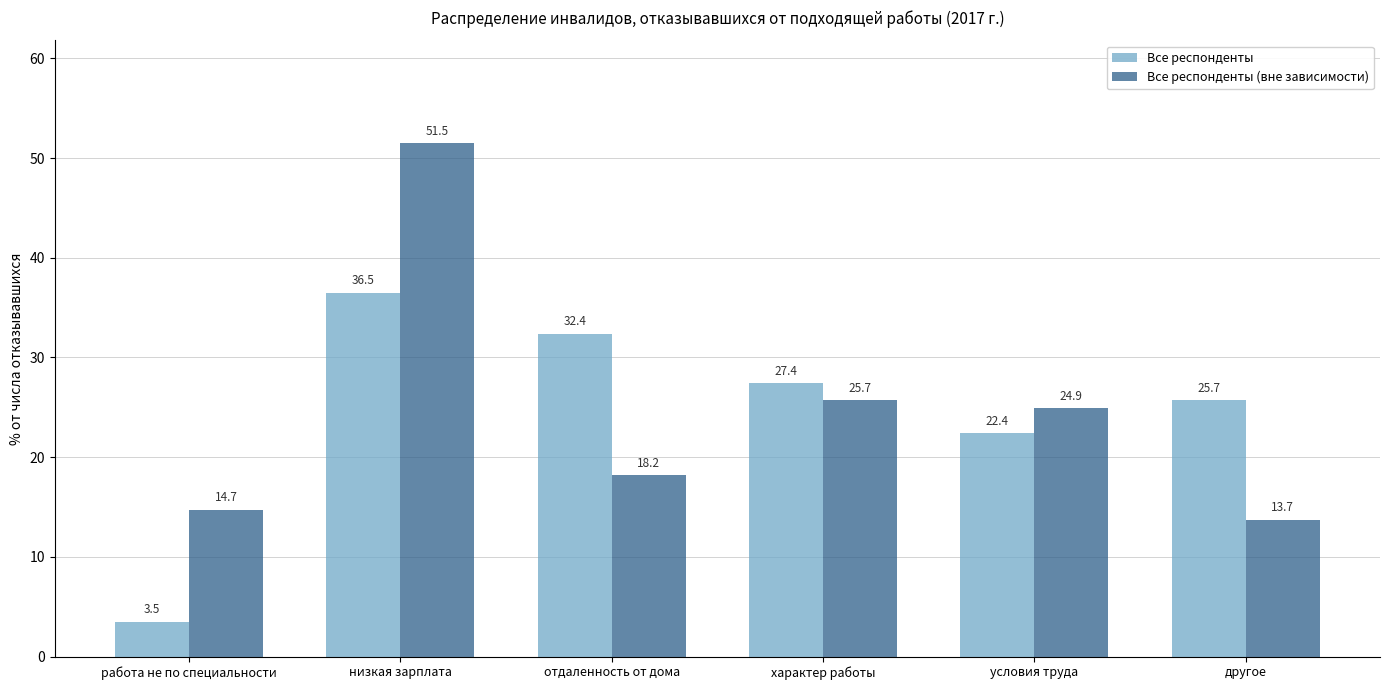

At which category is the sum across all series the highest?

низкая зарплата